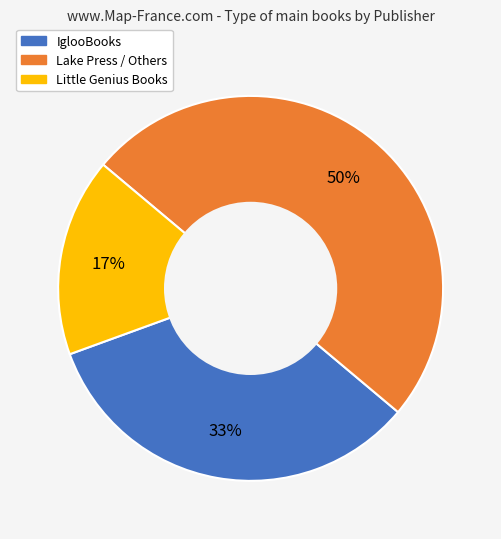

To the nearest percent, what is the average slice percentage?

33%